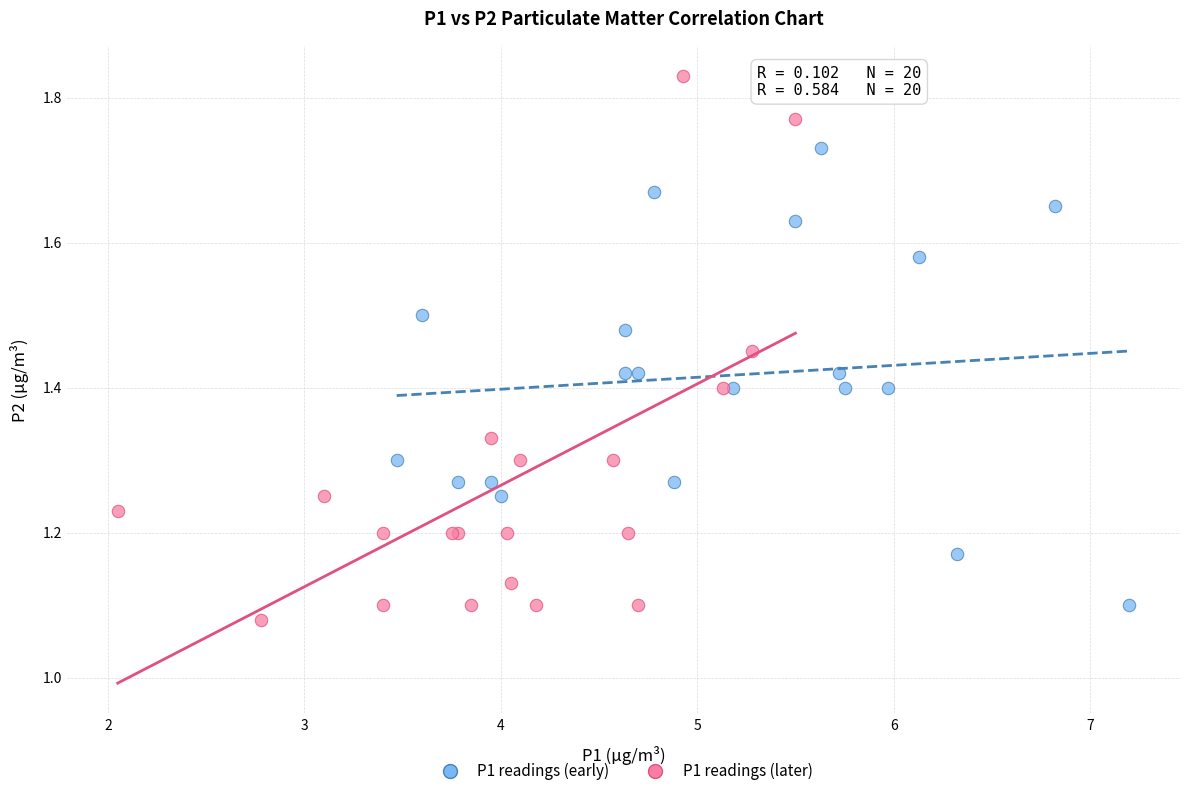

Which series has the largest Y range (max minus min)?

P1 readings (later)